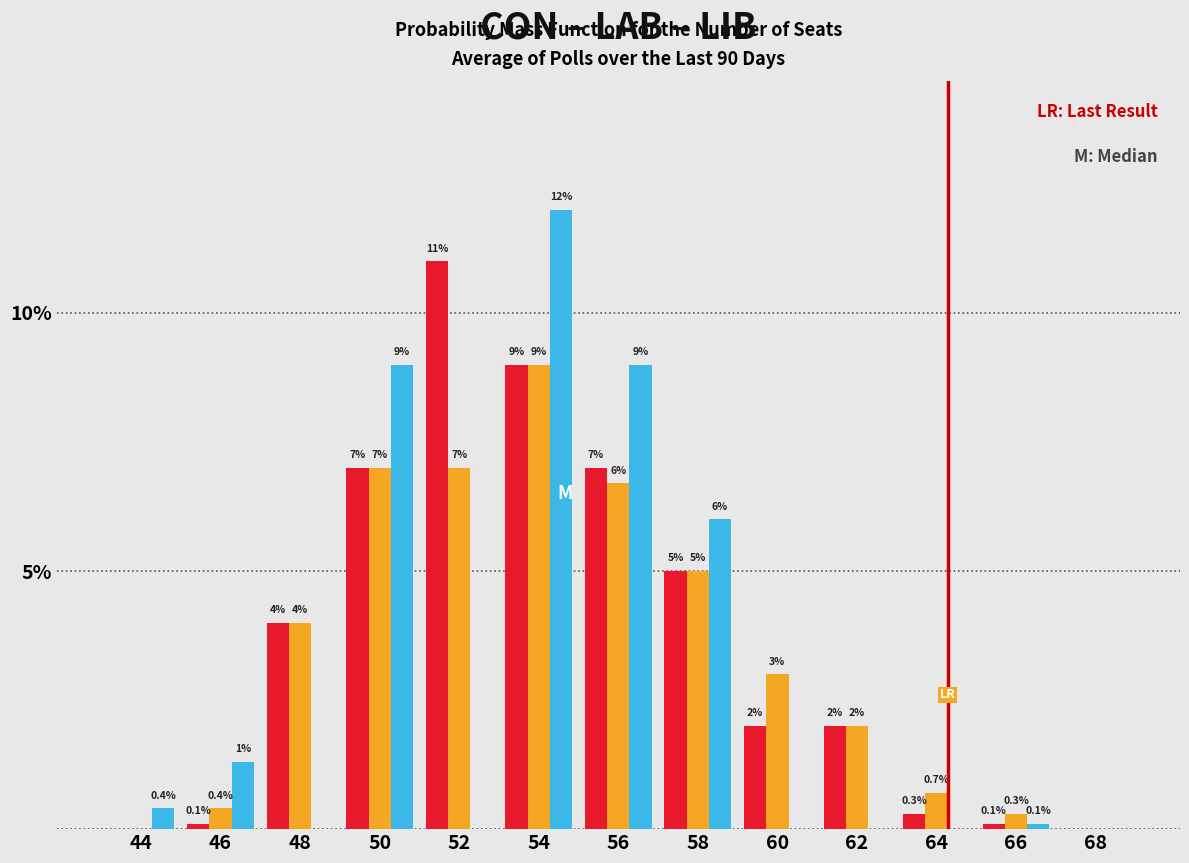

Reading right to left, list all the values displayed in this chart.

CON: 68=0.0	66=0.1	64=0.3	62=2.0	60=2.0	58=5.0	56=7.0	54=9.0	52=11.0	50=7.0	48=4.0	46=0.1	44=0.0
LAB: 68=0.0	66=0.3	64=0.7	62=2.0	60=3.0	58=5.0	56=6.7	54=9.0	52=7.0	50=7.0	48=4.0	46=0.4	44=0.0
LIB: 68=0.0	66=0.1	64=0.0	62=0.0	60=0.0	58=6.0	56=9.0	54=12.0	52=0.0	50=9.0	48=0.0	46=1.3	44=0.4